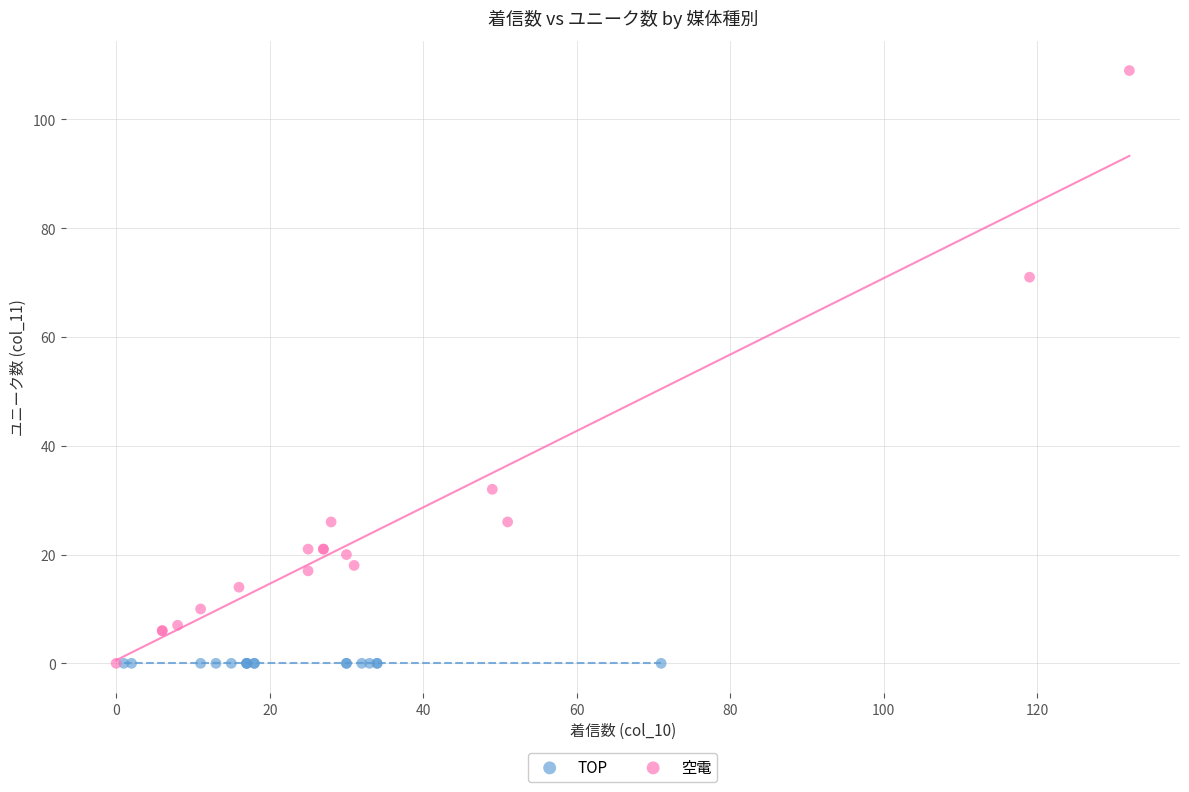

What are all the series names shown in the legend?

TOP, 空電